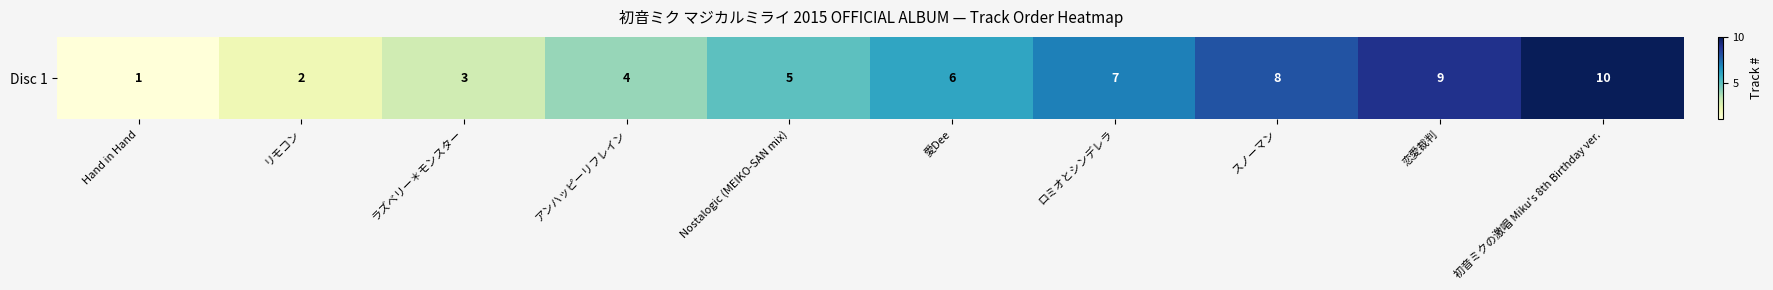

Which label corresponds to the smallest value in the chart?

Hand in Hand